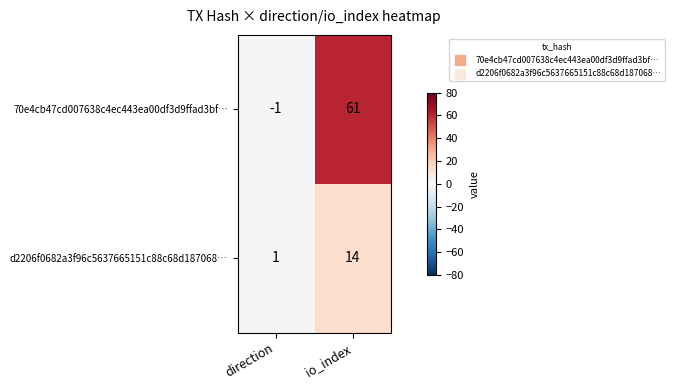

Where is d2206f0682a3f96c5637665151c88c68d187068… nearest to the value 7?

direction